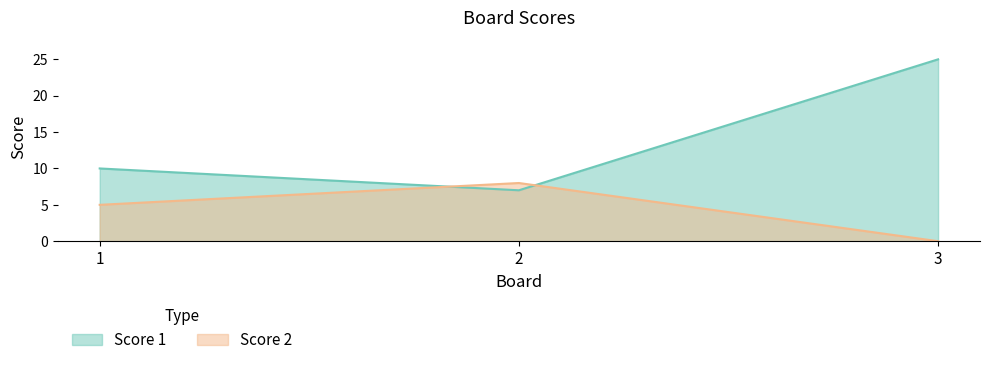

List the series in order of their overall mean, lowest first.

Score 2, Score 1